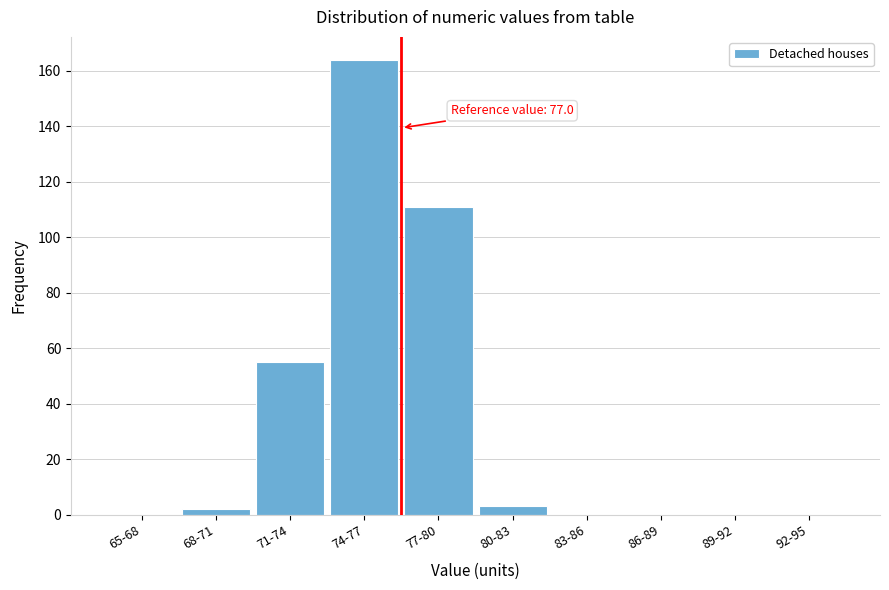

Reading right to left, extract all data points from this chart.

92-95=0	89-92=0	86-89=0	83-86=0	80-83=3	77-80=111	74-77=164	71-74=55	68-71=2	65-68=0